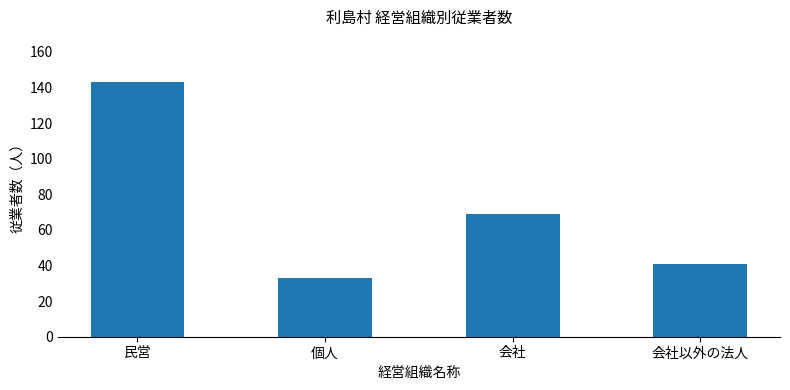

What is the average value?

72